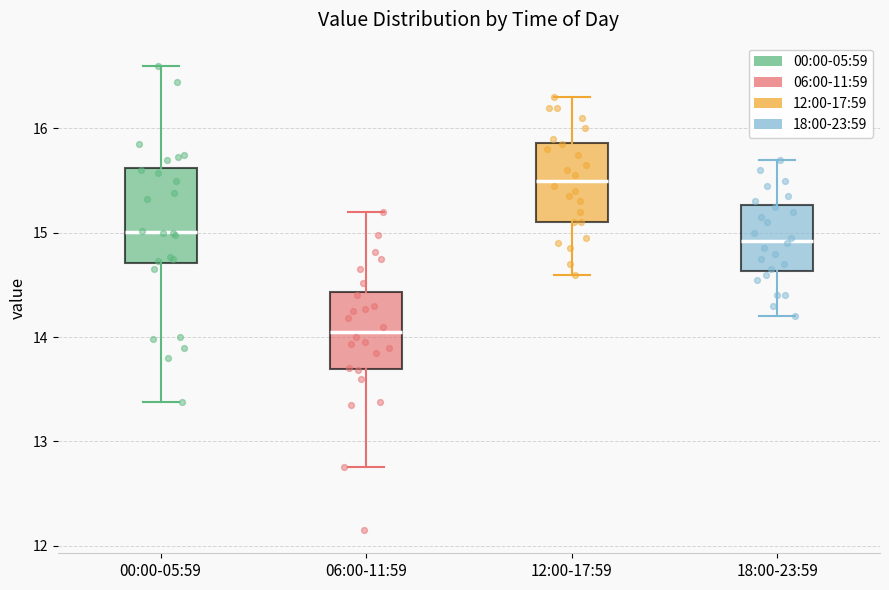

Comparing the boxes themselves (not the whiskers), which one is the tallest?

00:00-05:59